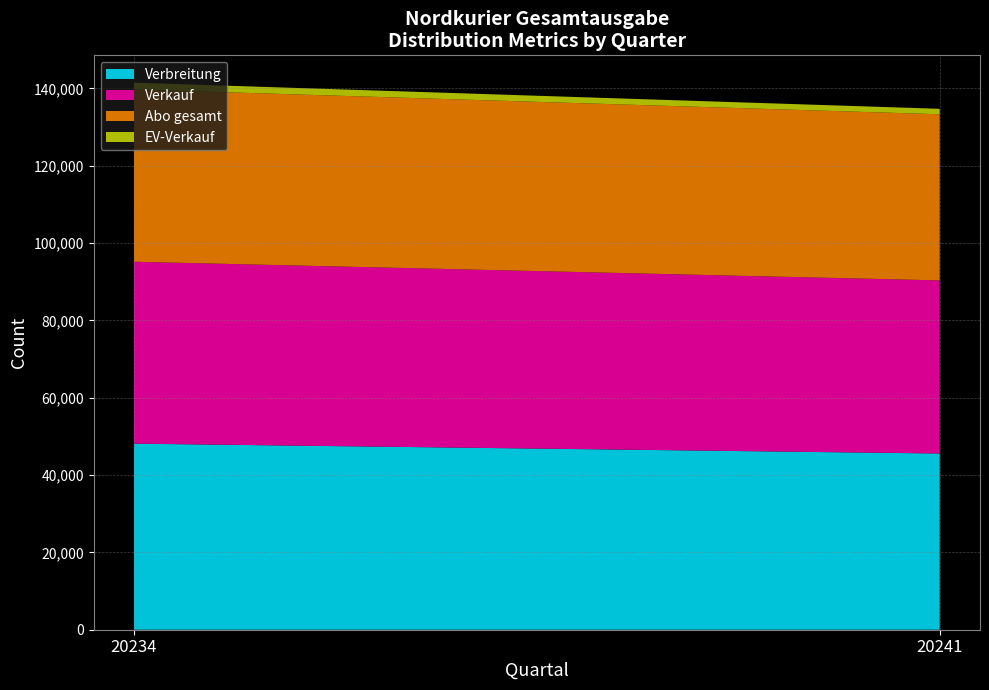

Reading left to right, what are all the values shown in this chart?

Verbreitung: 20234=48126	20241=45575
Verkauf: 20234=47047	20241=44773
Abo gesamt: 20234=44571	20241=42967
EV-Verkauf: 20234=1739	20241=1411